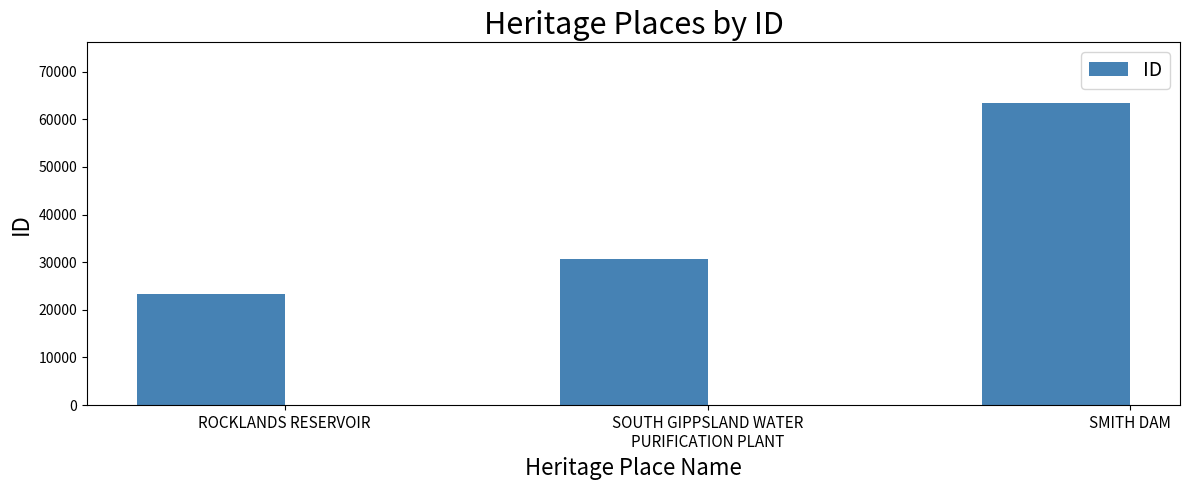

How many bars are there in total?

3